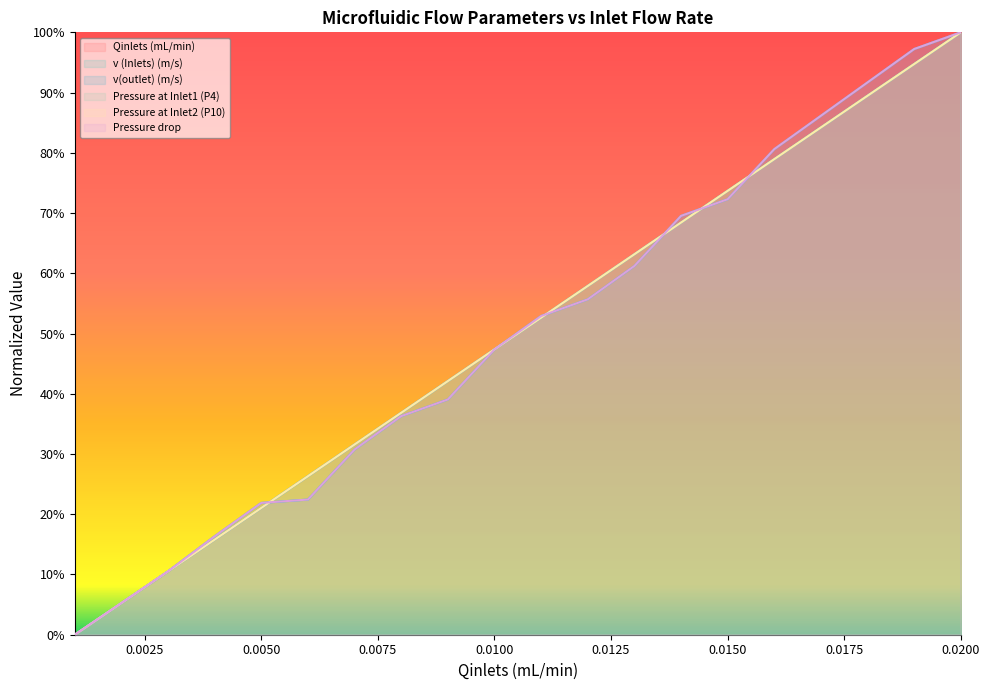

Reading left to right, extract all data points from this chart.

Qinlets (mL/min): 0.001=0.0	0.002=0.1	0.003=0.1	0.004=0.2	0.005=0.2	0.006=0.3	0.007=0.3	0.008=0.4	0.009=0.4	0.01=0.5	0.011=0.5	0.012=0.6	0.013=0.6	0.014=0.7	0.015=0.7	0.016=0.8	0.017=0.8	0.018=0.9	0.019=0.9	0.02=1.0
v (Inlets) (m/s): 0.001=0.0	0.002=0.1	0.003=0.1	0.004=0.2	0.005=0.2	0.006=0.3	0.007=0.3	0.008=0.4	0.009=0.4	0.01=0.5	0.011=0.5	0.012=0.6	0.013=0.6	0.014=0.7	0.015=0.7	0.016=0.8	0.017=0.8	0.018=0.9	0.019=0.9	0.02=1.0
v(outlet) (m/s): 0.001=0.0	0.002=0.1	0.003=0.1	0.004=0.2	0.005=0.2	0.006=0.2	0.007=0.3	0.008=0.4	0.009=0.4	0.01=0.5	0.011=0.5	0.012=0.6	0.013=0.6	0.014=0.7	0.015=0.7	0.016=0.8	0.017=0.9	0.018=0.9	0.019=1.0	0.02=1.0
Pressure at Inlet1 (P4): 0.001=0.0	0.002=0.1	0.003=0.1	0.004=0.2	0.005=0.2	0.006=0.3	0.007=0.3	0.008=0.4	0.009=0.4	0.01=0.5	0.011=0.5	0.012=0.6	0.013=0.6	0.014=0.7	0.015=0.7	0.016=0.8	0.017=0.8	0.018=0.9	0.019=0.9	0.02=1.0
Pressure at Inlet2 (P10): 0.001=0.0	0.002=0.1	0.003=0.1	0.004=0.2	0.005=0.2	0.006=0.3	0.007=0.3	0.008=0.4	0.009=0.4	0.01=0.5	0.011=0.5	0.012=0.6	0.013=0.6	0.014=0.7	0.015=0.7	0.016=0.8	0.017=0.8	0.018=0.9	0.019=0.9	0.02=1.0
Pressure drop: 0.001=0.0	0.002=0.1	0.003=0.1	0.004=0.2	0.005=0.2	0.006=0.2	0.007=0.3	0.008=0.4	0.009=0.4	0.01=0.5	0.011=0.5	0.012=0.6	0.013=0.6	0.014=0.7	0.015=0.7	0.016=0.8	0.017=0.9	0.018=0.9	0.019=1.0	0.02=1.0